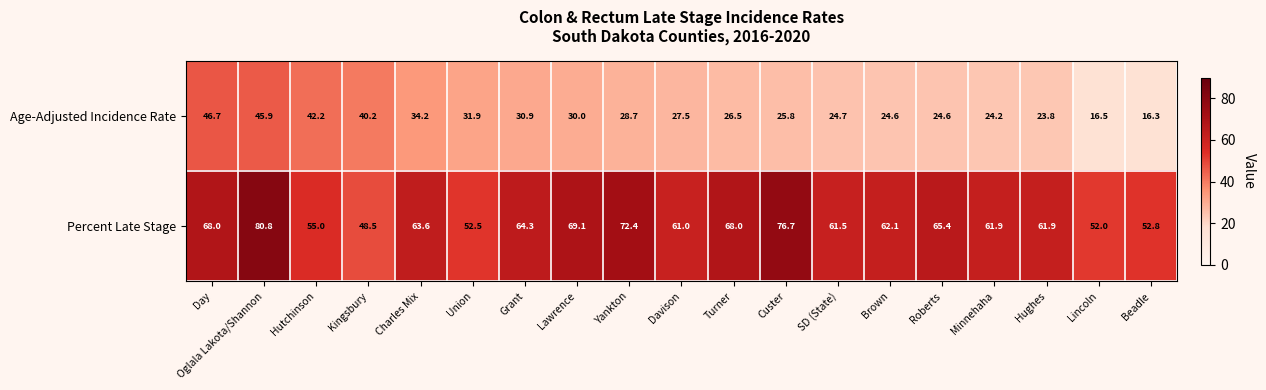

Where does the Age-Adjusted Incidence Rate series first go above 27?

Day